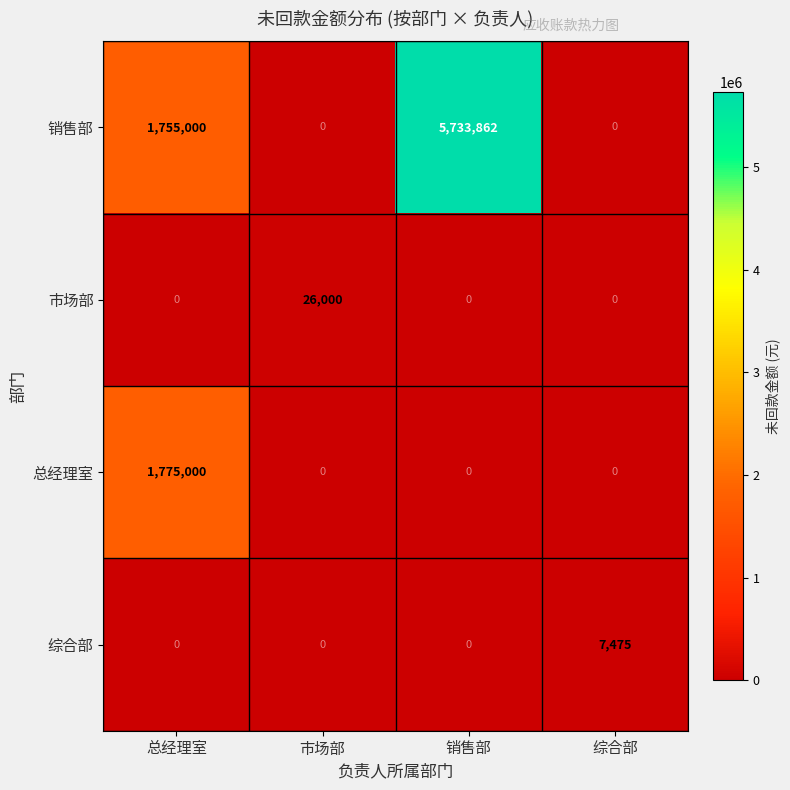

The 总经理室 series shows -887724 at 销售部. True or false?

False